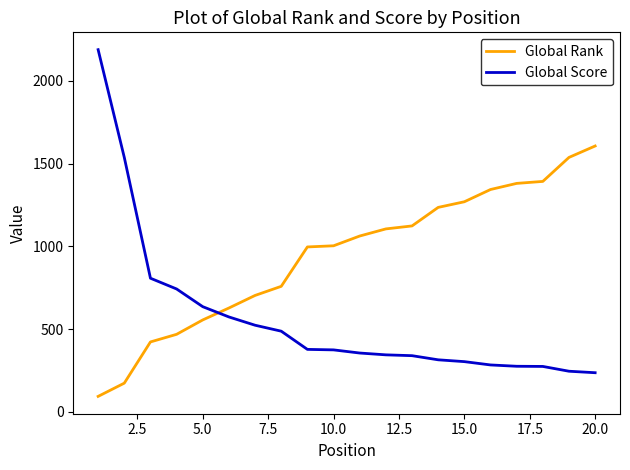

Rank the series by their average value, from lowest to highest.

Global Score, Global Rank